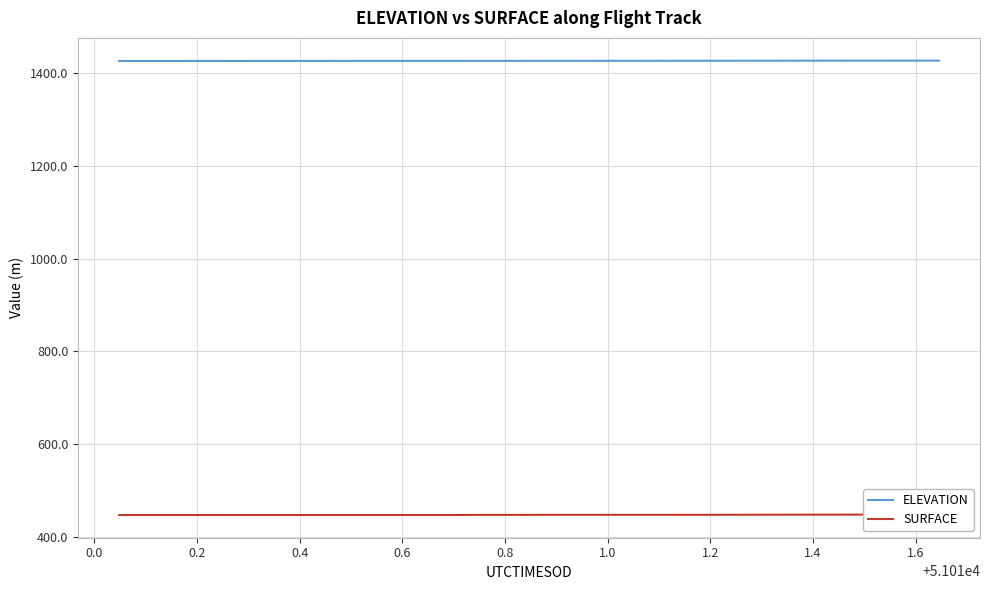

True or false: ELEVATION and SURFACE cross at least once.

False